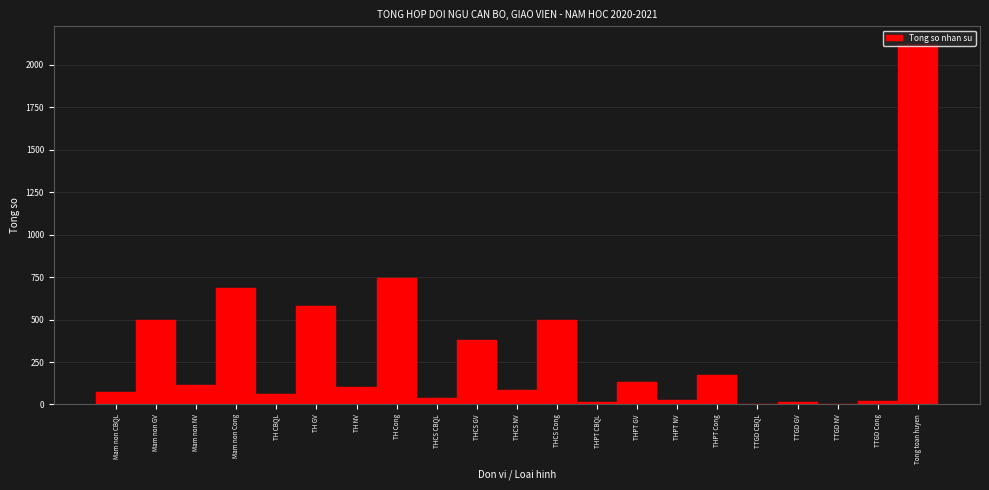

Read the value at TH GV.

580